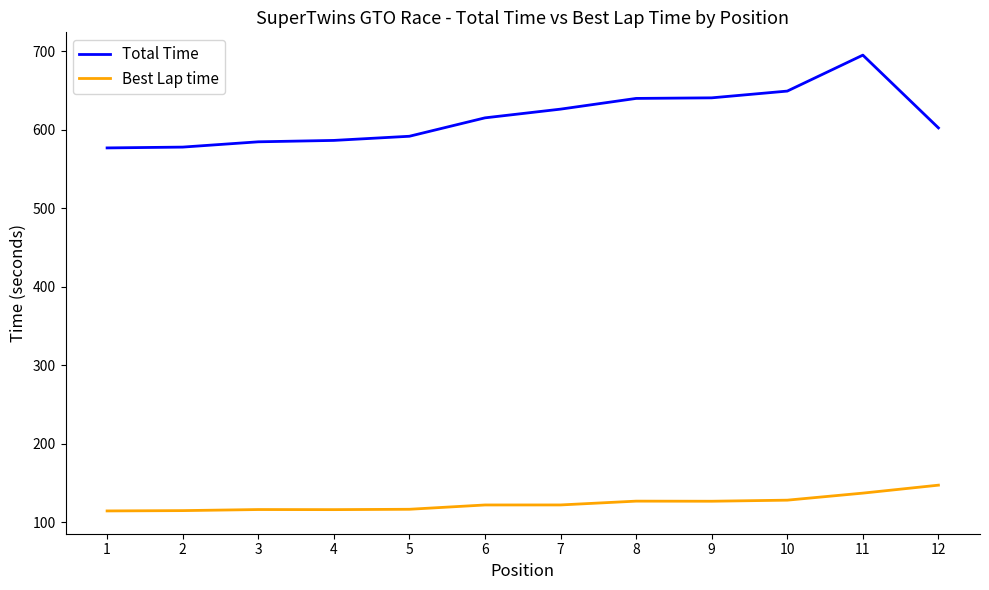

Does the chart have visible grid lines?

No